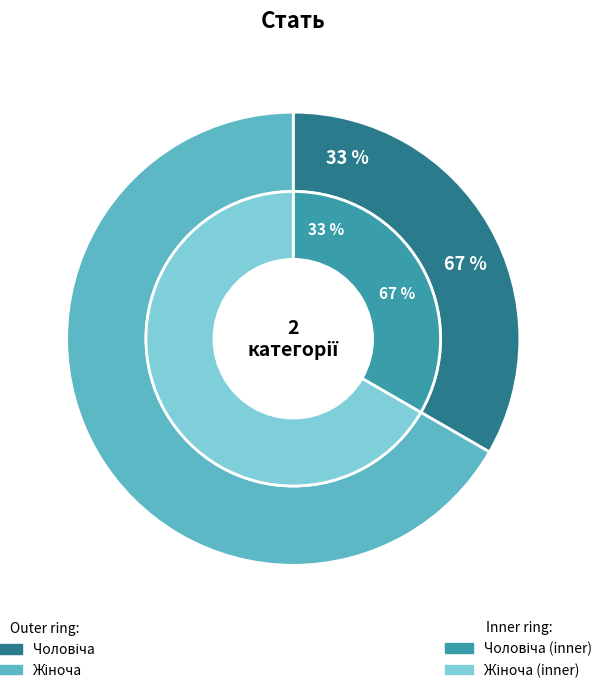

How many segments does this pie chart have?

2